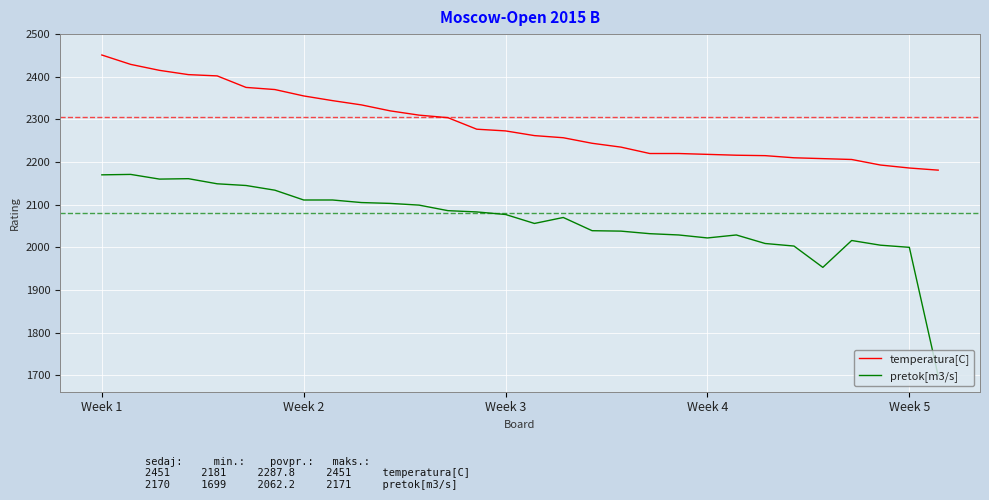

What is the greatest value displayed?

2451